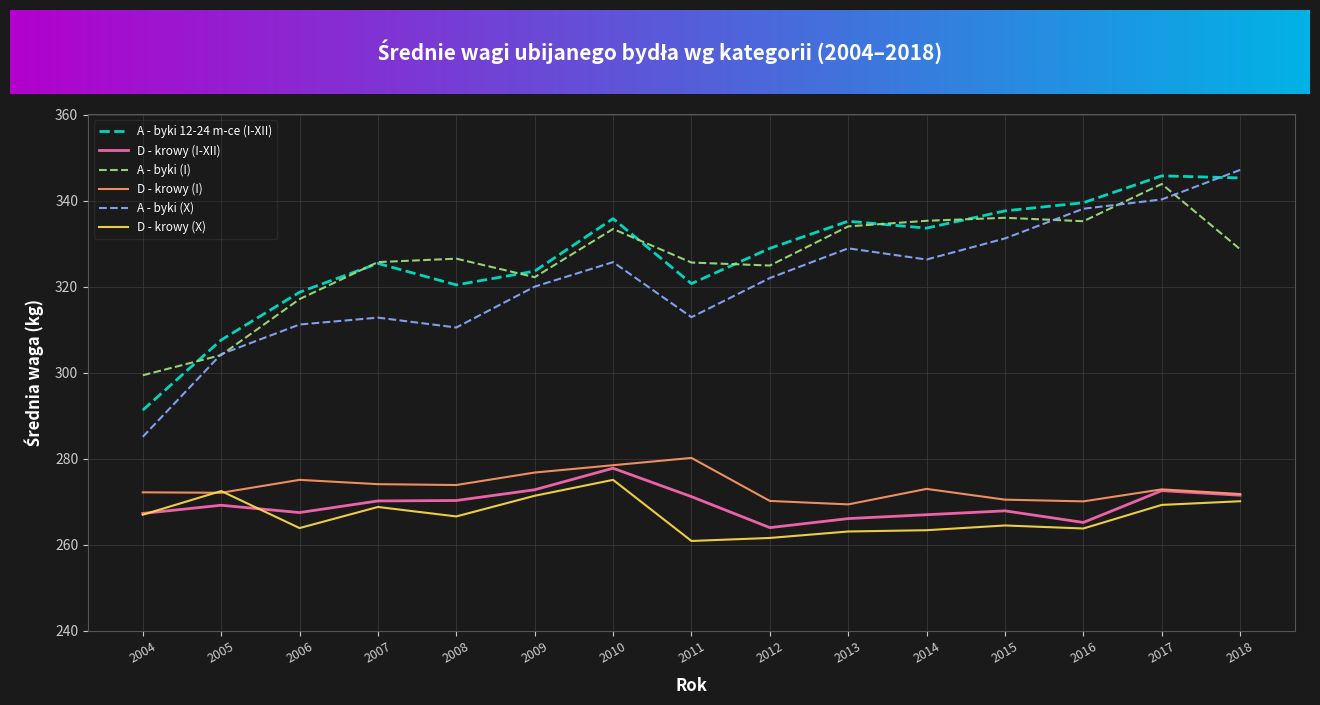

What is the maximum value shown in the chart?

347.1